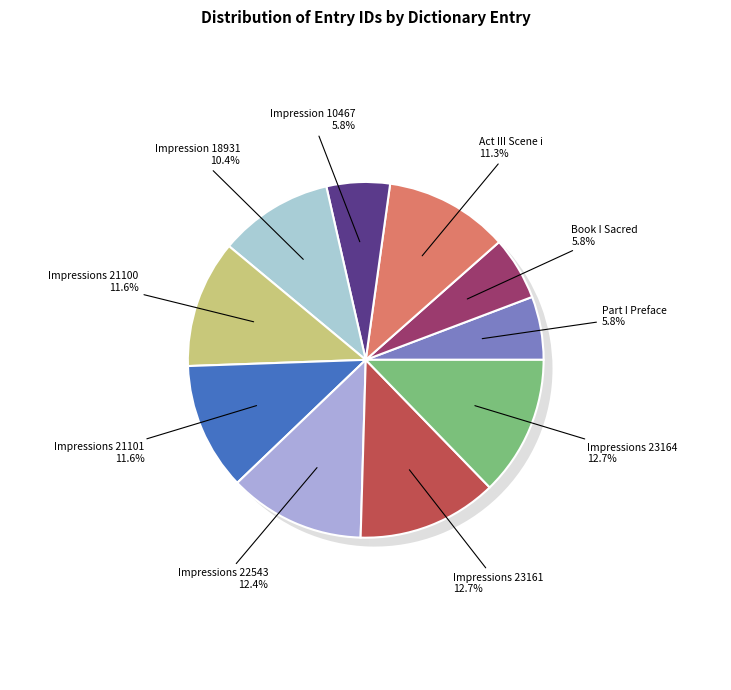

How much of the chart is everything except Impressions 21101?

88.4%